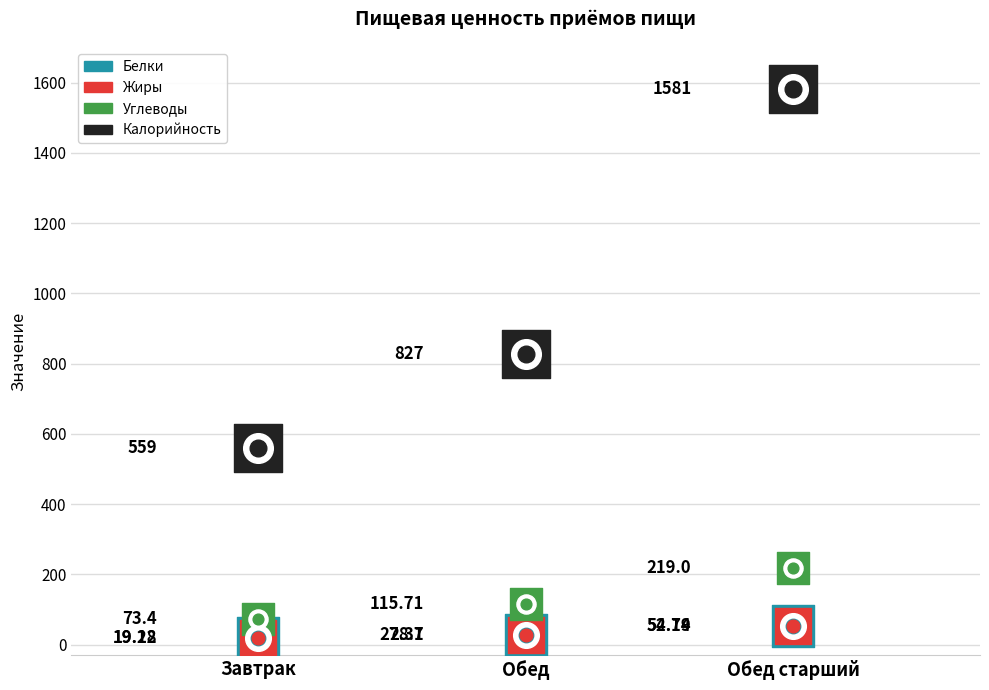

What is the total value across all series at Обед старший?

1906.9